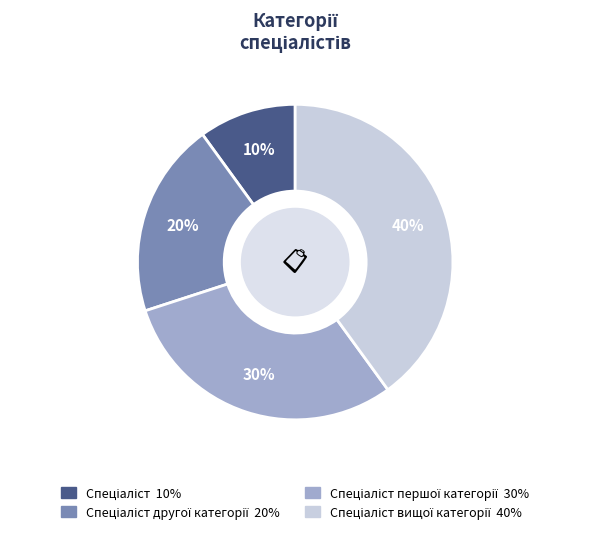

To the nearest percent, what is the difference between the largest and smallest slice percentages?

30%